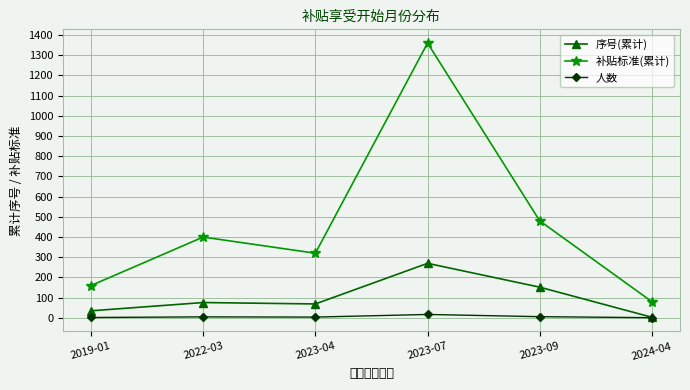

Count the number of categories in the chart.

6